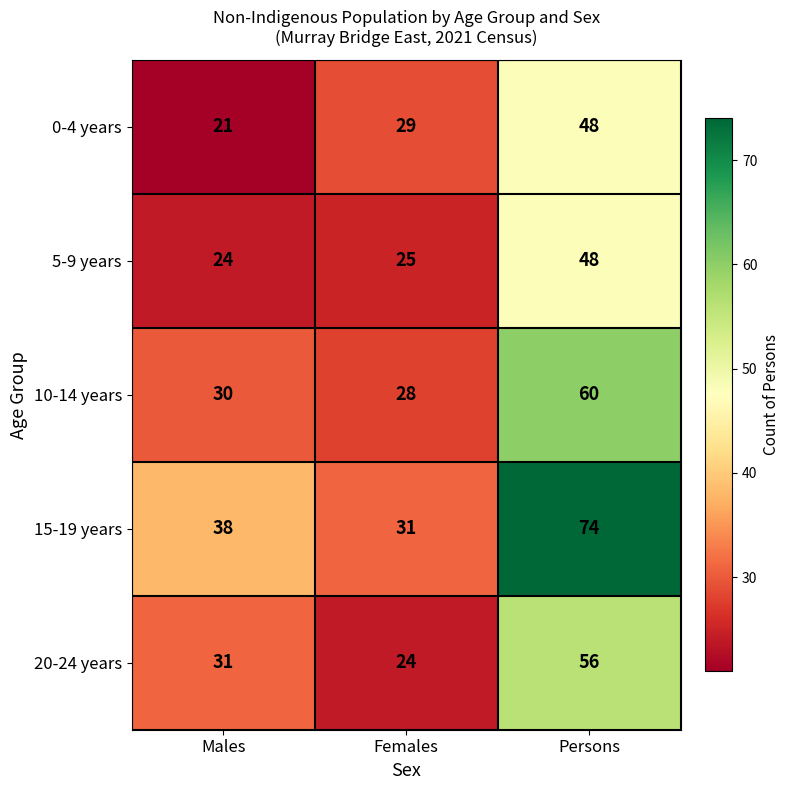

Which series has the widest spread of values?

15-19 years